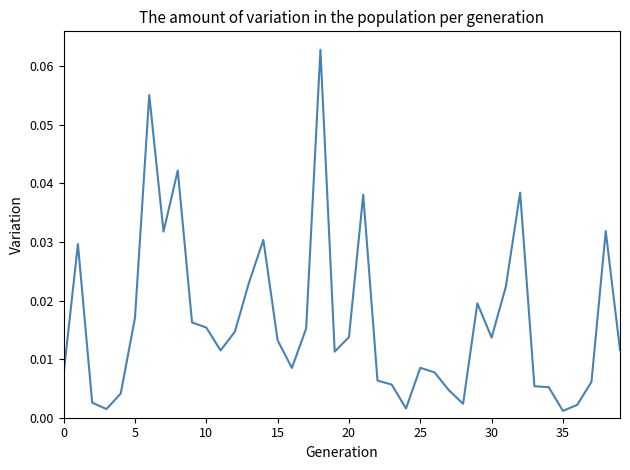

How many lines are shown in the chart?

1